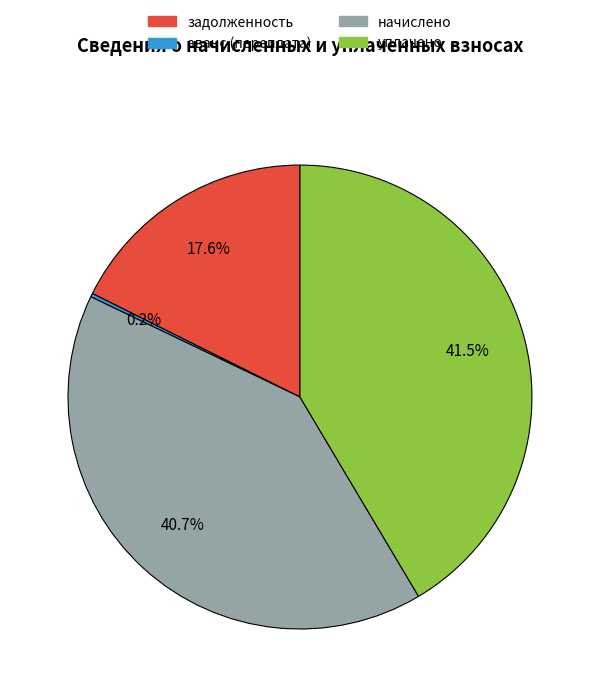

Approximately how many times larger is the value at начислено compared to уплачено?

1.0